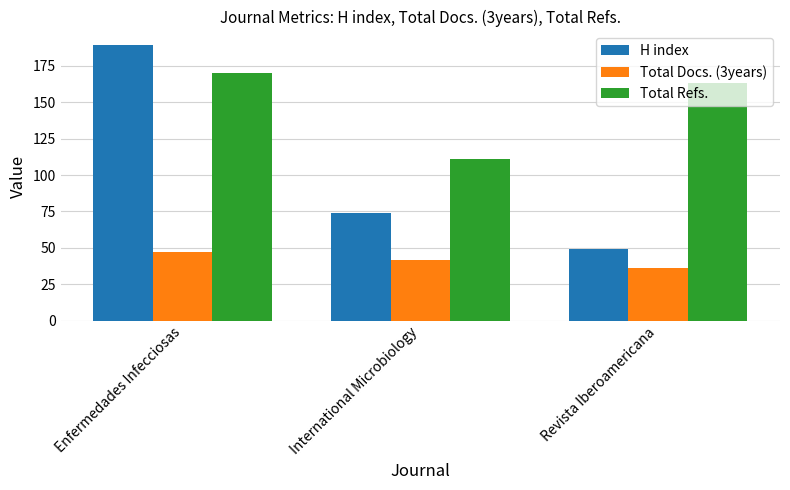

How many values in the H index series are below 74?

1